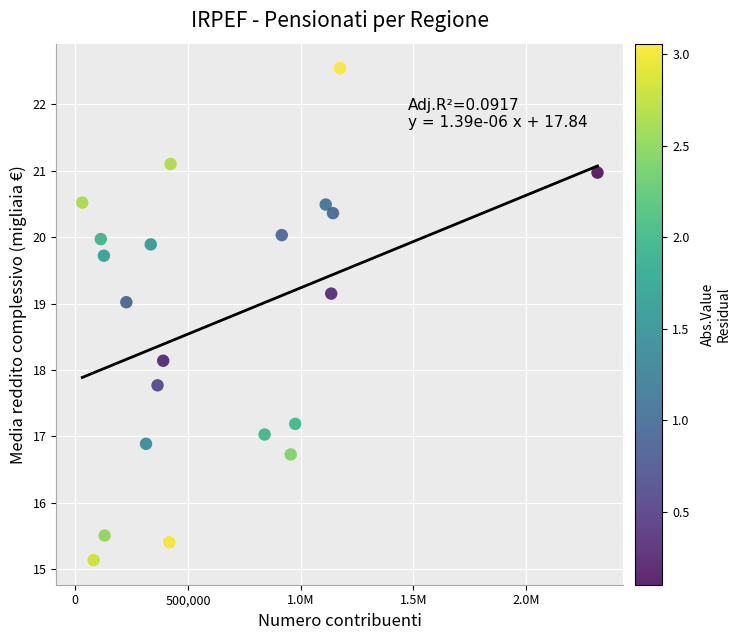

What is the range of X values (max minus min)?

2285337.0